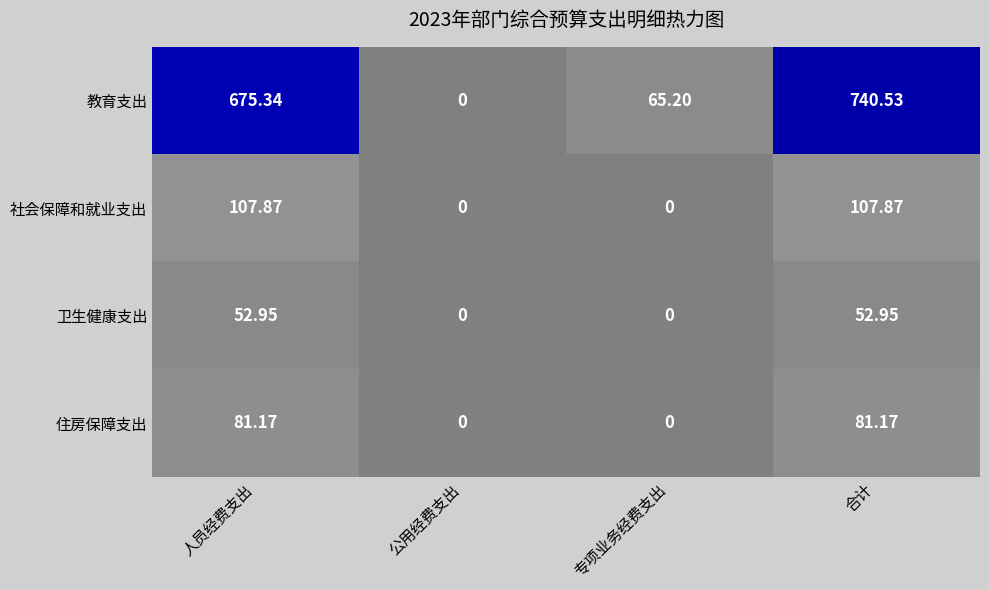

Which series changed the most between 人员经费支出 and 专项业务经费支出?

教育支出